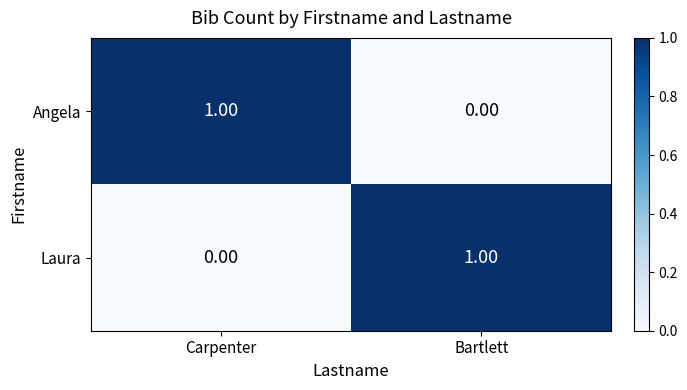

Rank the series at Bartlett from lowest to highest value.

Angela, Laura